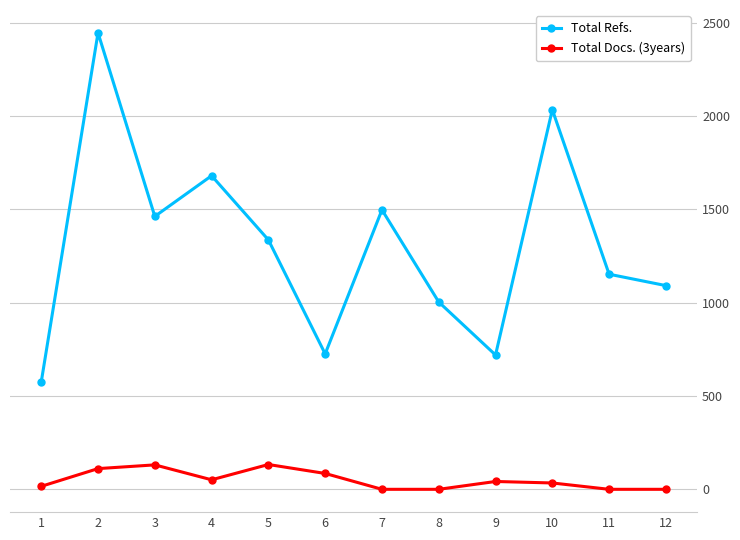

Rank the series by their maximum value, from lowest to highest.

Total Docs. (3years), Total Refs.